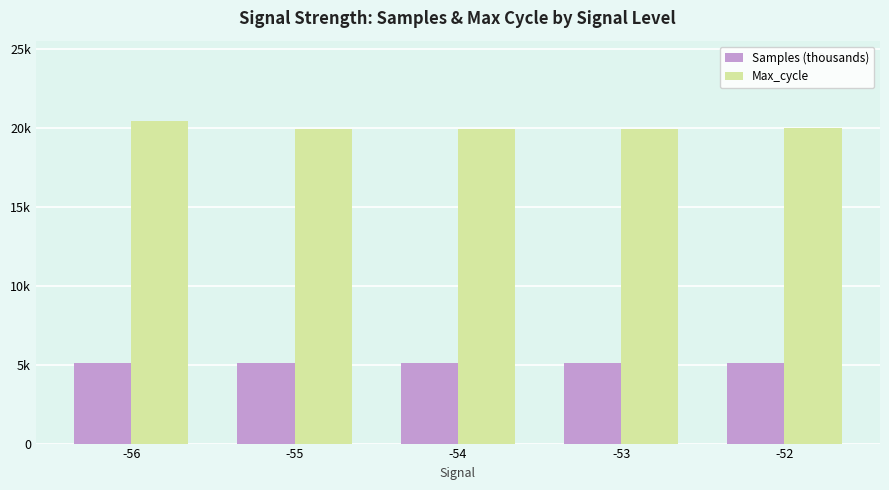

At which label does Max_cycle first exceed 19928?

-56